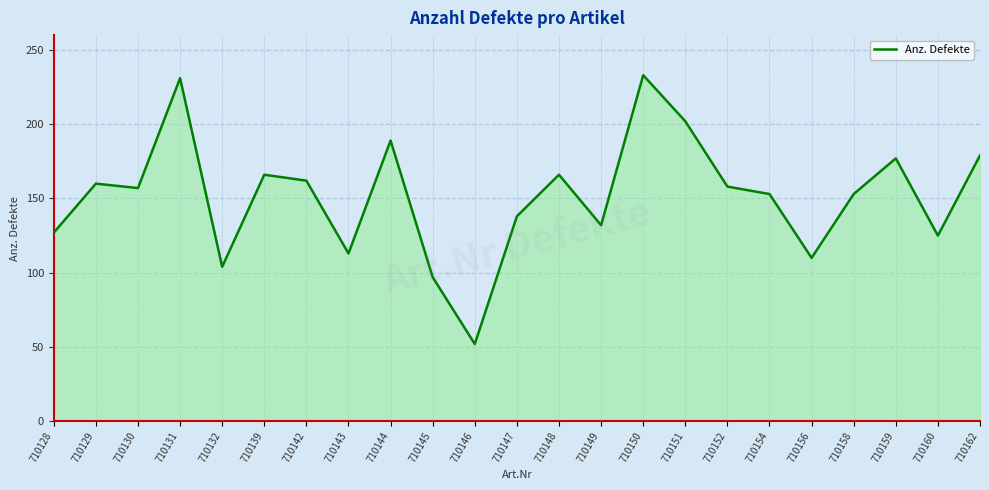

Approximately how many times larger is the value at 710151 compared to 710143?

1.8